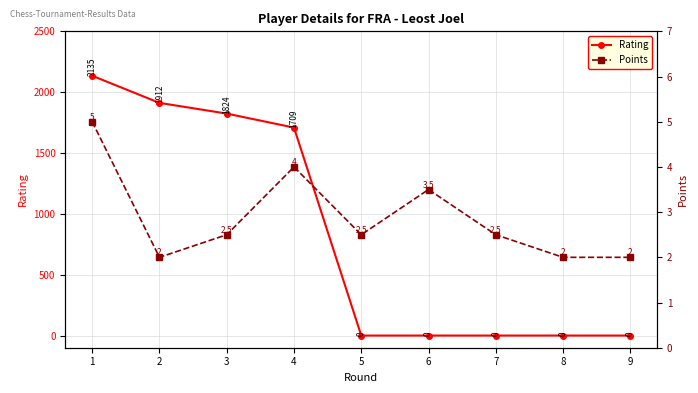

What is the average value of the Points series?

2.9